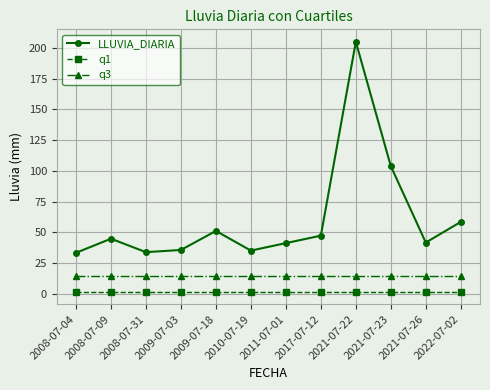

True or false: q1 and q3 intersect in this chart.

False